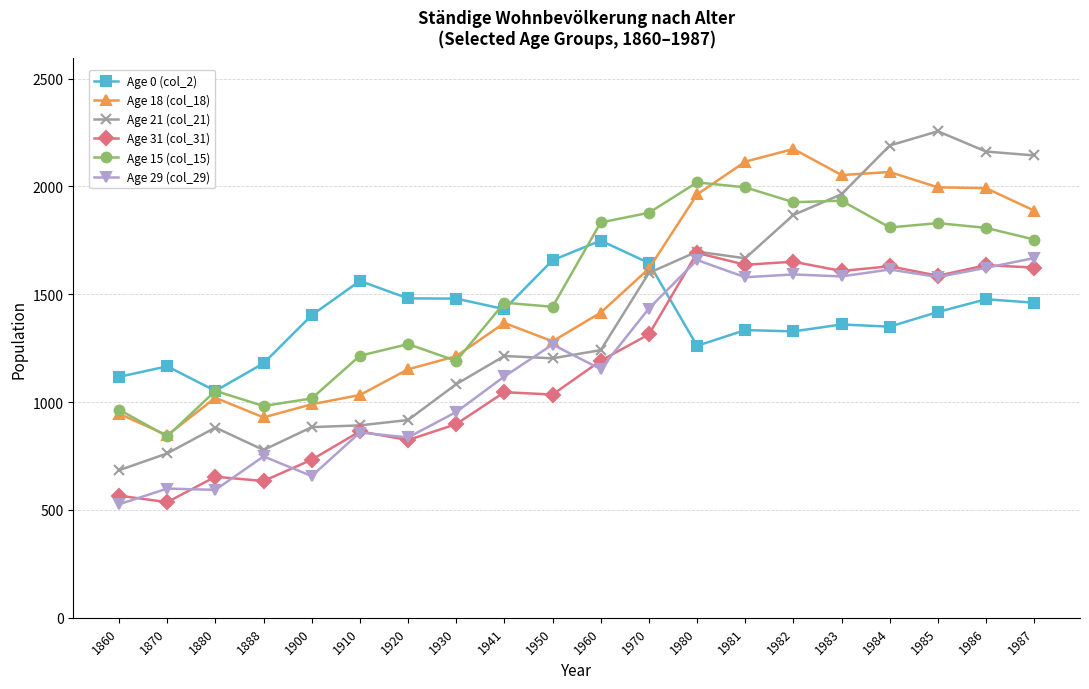

What is the value of the Age 31 (col_31) point at the 15th from the left?

1651